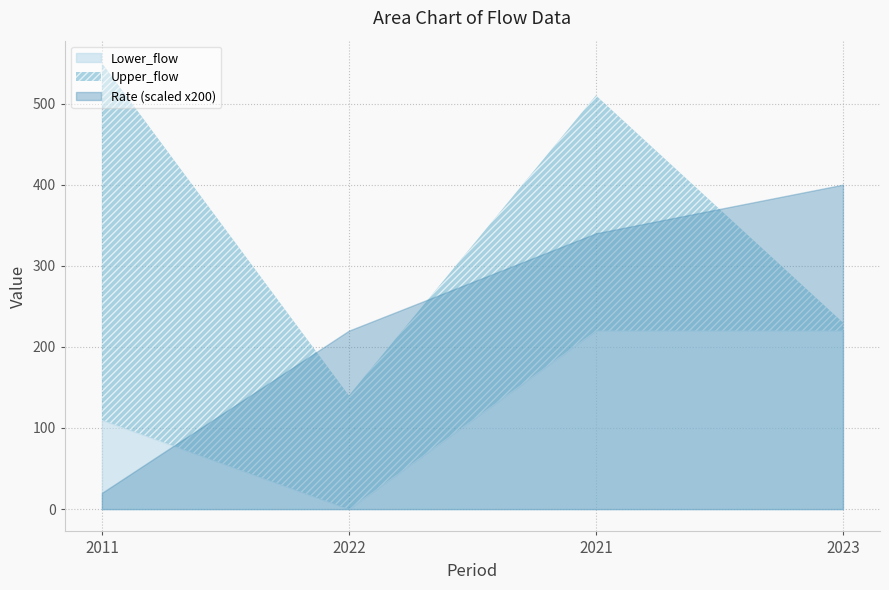

At 2011, list the series in order from smallest to largest.

Rate, Lower_flow, Upper_flow